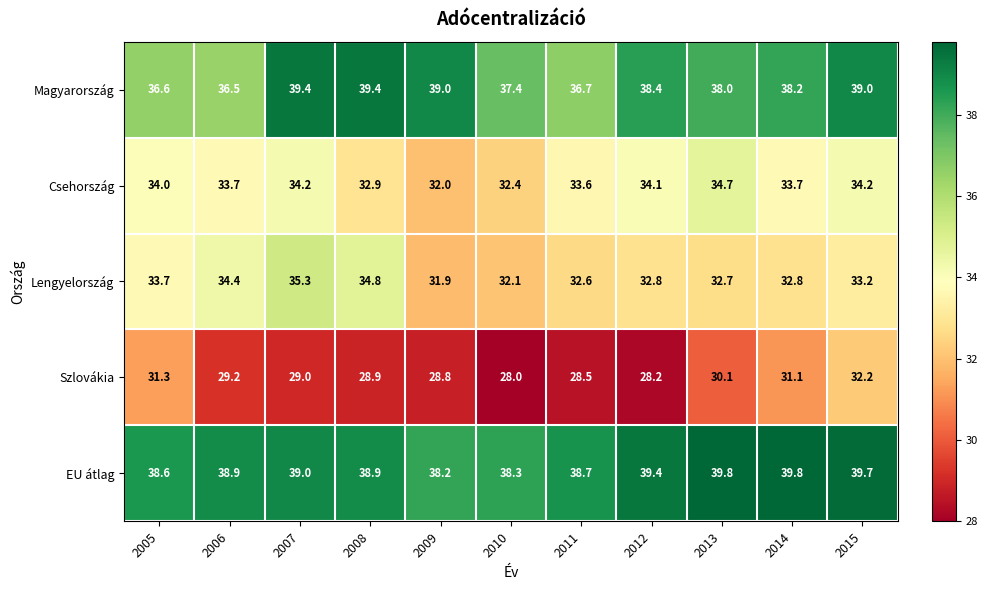

How many series are shown in this chart?

5